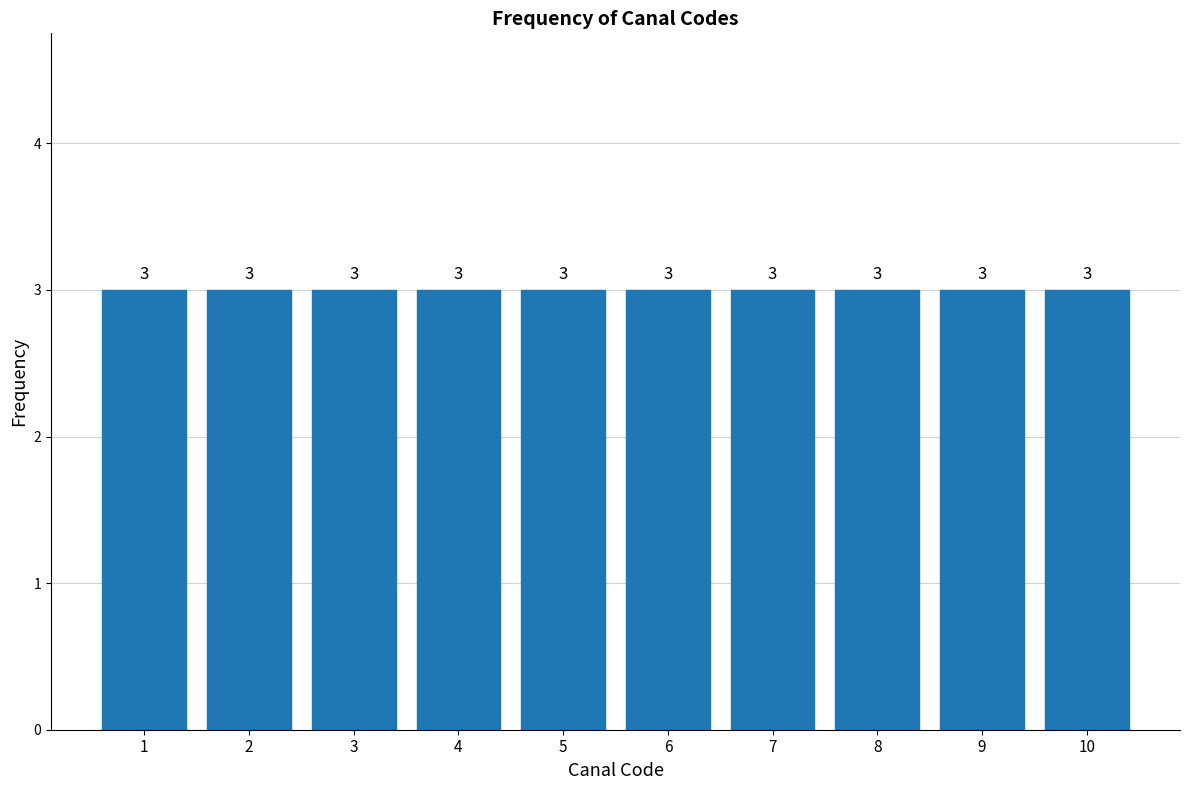

Reading left to right, transcribe this chart: for each bar, give the range it covers on the x-axis and its height.

0.5 to 1.5: 3
1.5 to 2.5: 3
2.5 to 3.5: 3
3.5 to 4.5: 3
4.5 to 5.5: 3
5.5 to 6.5: 3
6.5 to 7.5: 3
7.5 to 8.5: 3
8.5 to 9.5: 3
9.5 to 10.5: 3